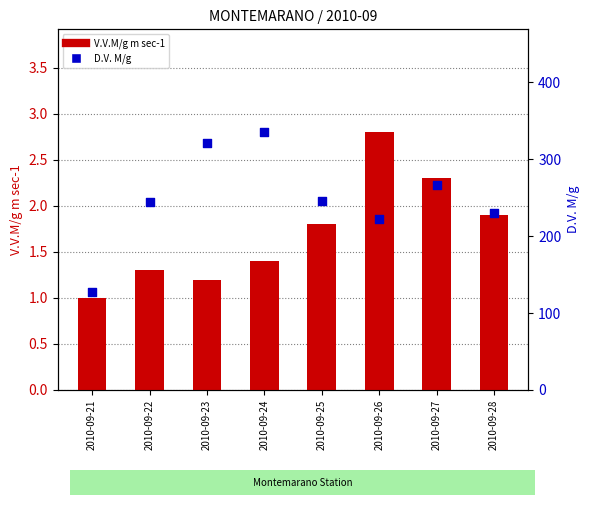

What are all the series names shown in the legend?

V.V.M/g m sec-1, D.V. M/g